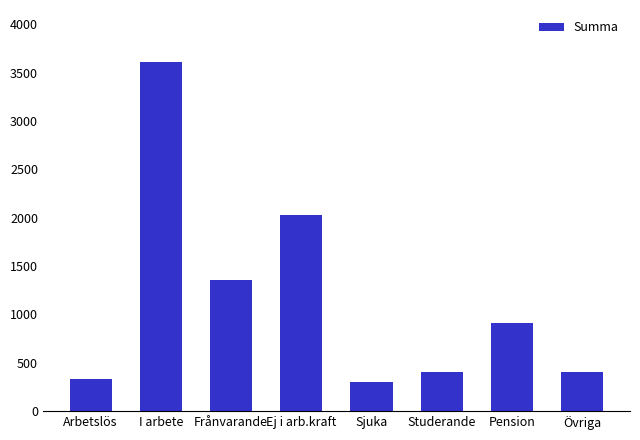

At which label is the value closest to 1956?

Ej i arb.kraft